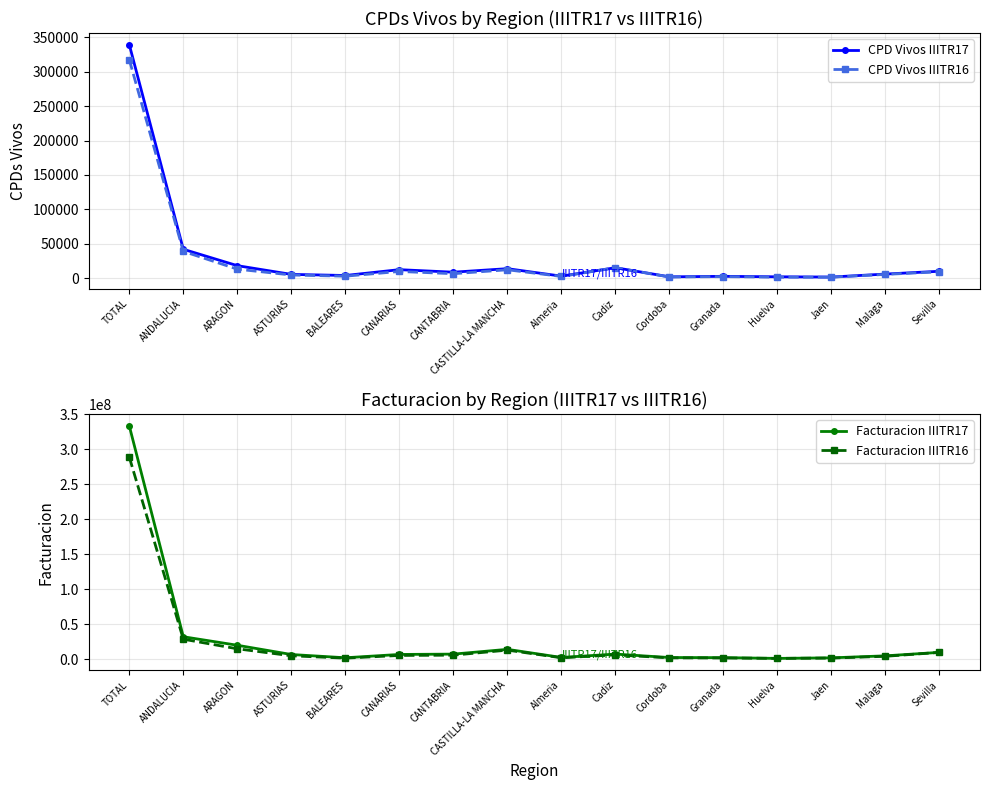

What is the label of the 16th point from the right?

TOTAL